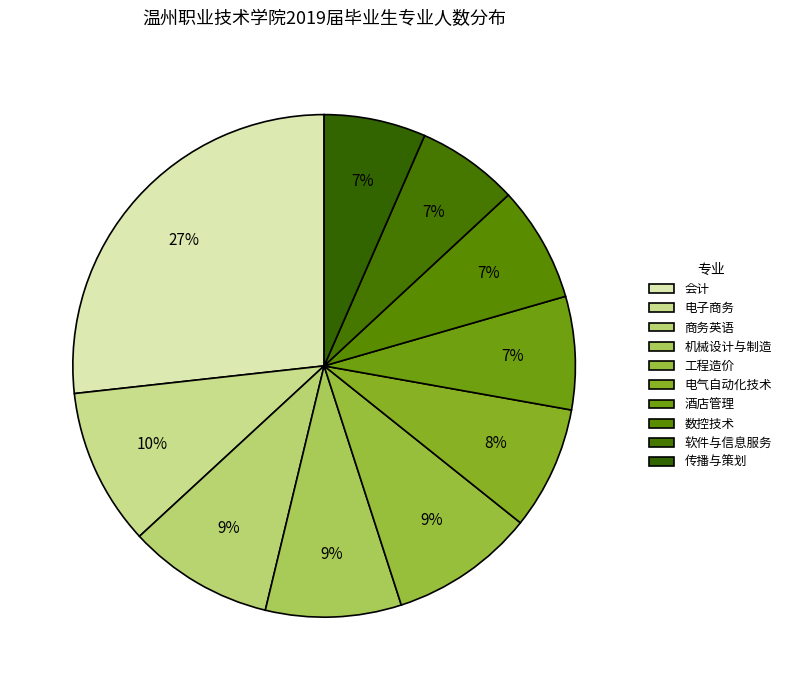

What is the change in value from 会计 to 电子商务?

-206